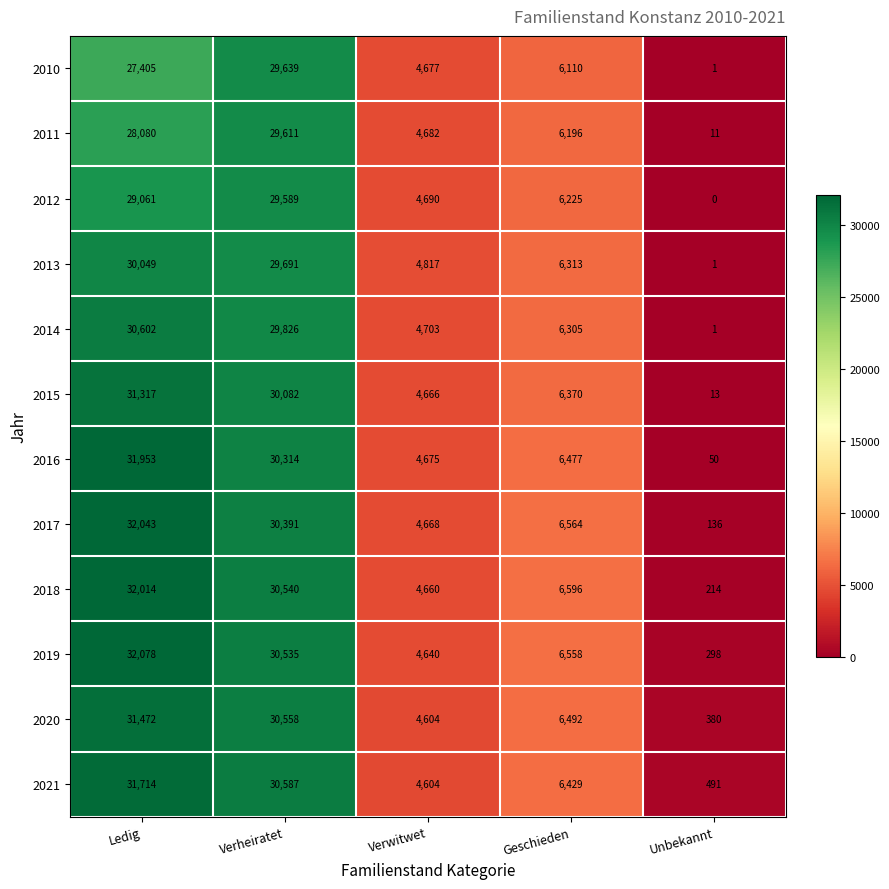

Rank the series by their maximum value, from lowest to highest.

2012, 2011, 2010, 2013, 2014, 2015, 2020, 2021, 2016, 2018, 2017, 2019